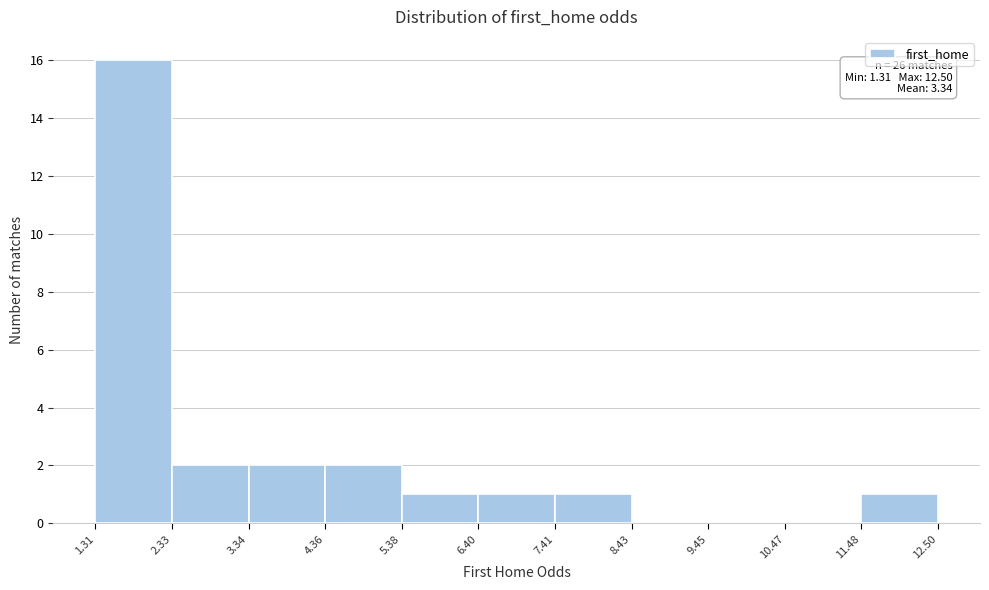

Which range on the x-axis has the tallest bar?

1.31 to 2.33